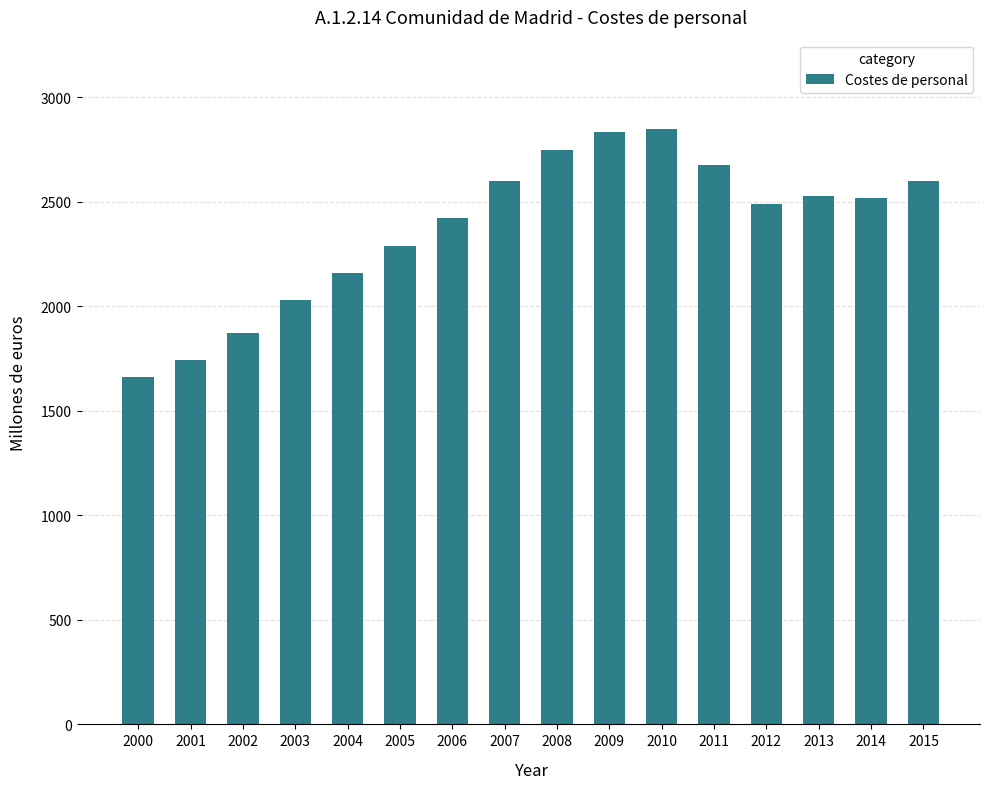

What is the maximum value shown in the chart?

2848.7